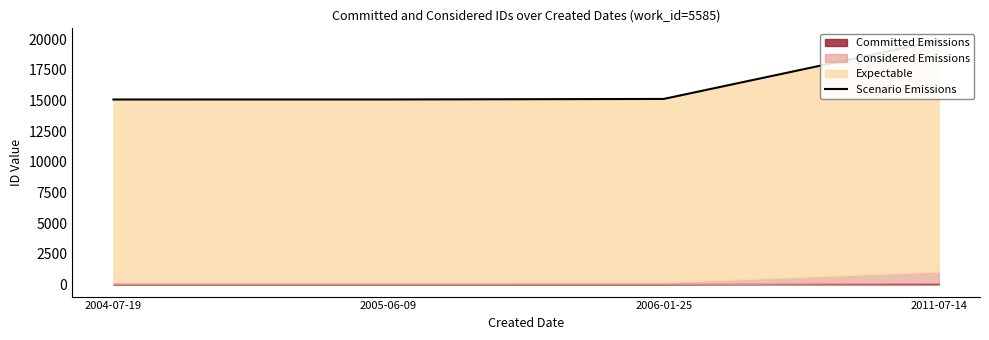

The chart shows a value of 15085.9 at 2004-07-19. True or false?

True